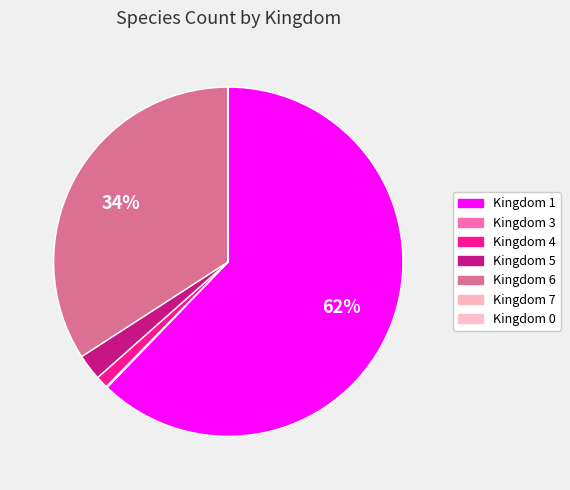

Which slice represents more than half of the pie?

kingdom_1